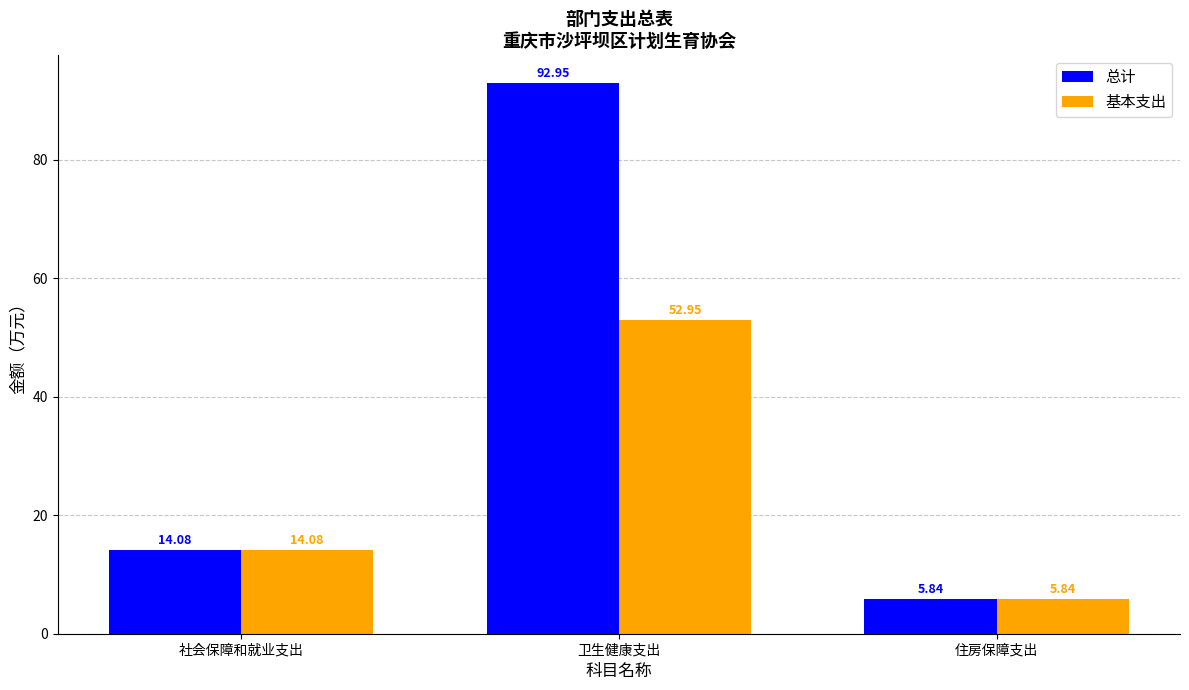

Rank the series by their average value, from highest to lowest.

总计, 基本支出